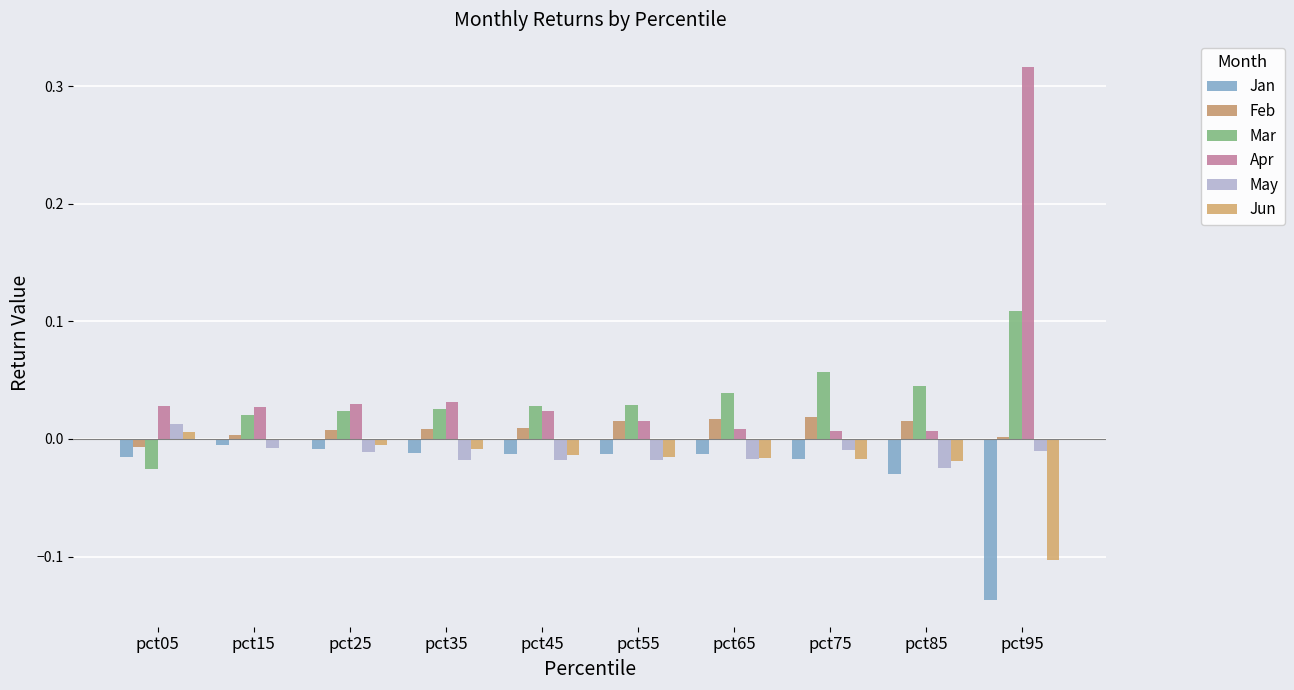

Where is May nearest to the value 0?

pct15